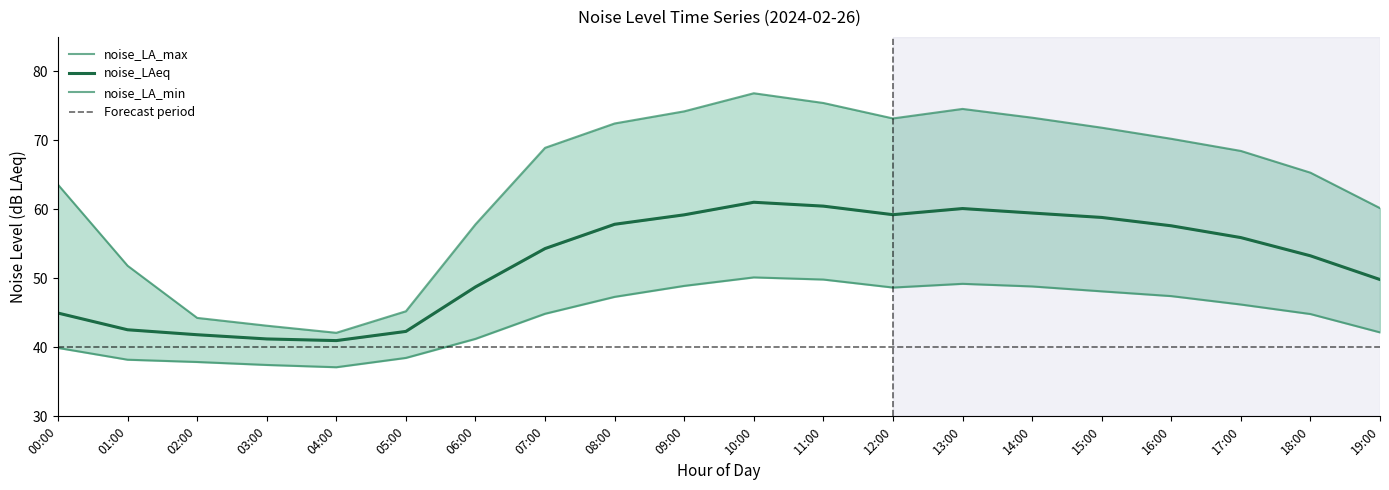

Reading left to right, what are all the values shown in this chart?

noise_LA_max: 63.6	51.8	44.3	43.1	42.1	45.2	57.8	68.9	72.5	74.2	76.8	75.4	73.2	74.6	73.3	71.8	70.2	68.5	65.3	60.2
noise_LAeq: 45.0	42.5	41.8	41.2	41.0	42.3	48.8	54.3	57.8	59.2	61.0	60.5	59.2	60.1	59.5	58.8	57.6	55.9	53.3	49.8
noise_LA_min: 39.9	38.2	37.9	37.5	37.1	38.5	41.2	44.9	47.3	48.9	50.1	49.8	48.7	49.2	48.8	48.1	47.4	46.2	44.8	42.2